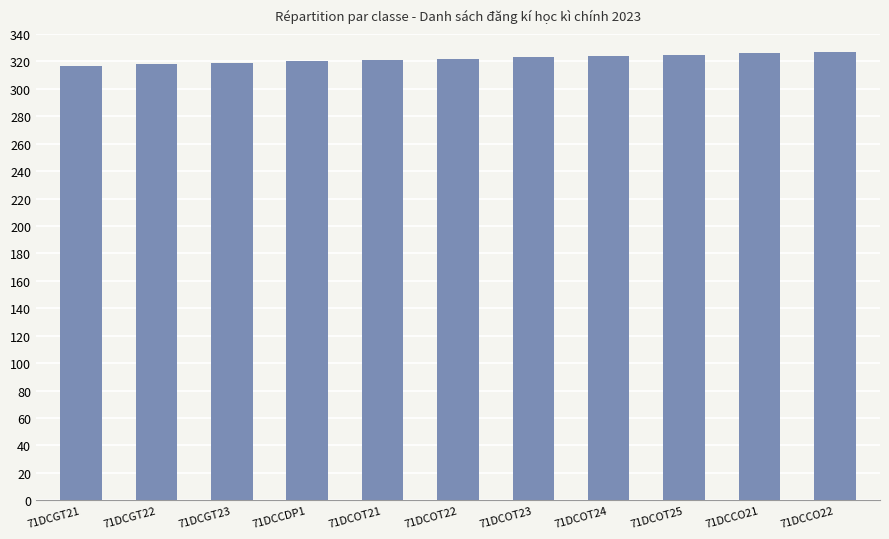

What is the greatest value displayed?

327